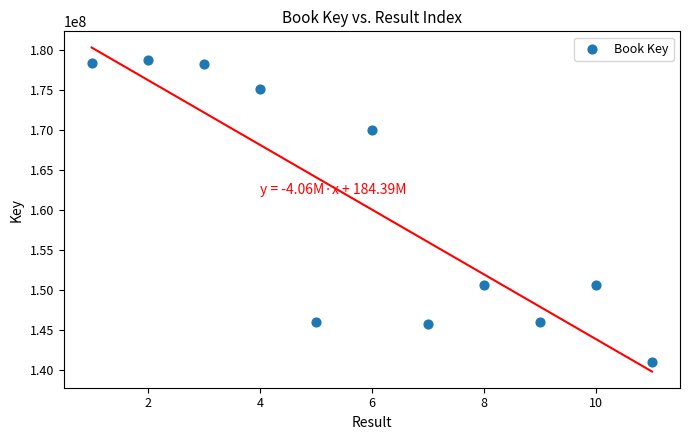

What is the range of Y values (max minus min)?

37764582